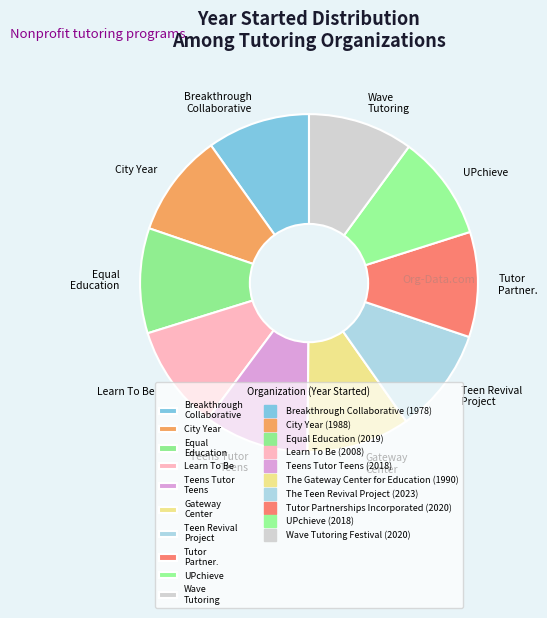

Is it true that Equal Education is 24% of the pie?

False